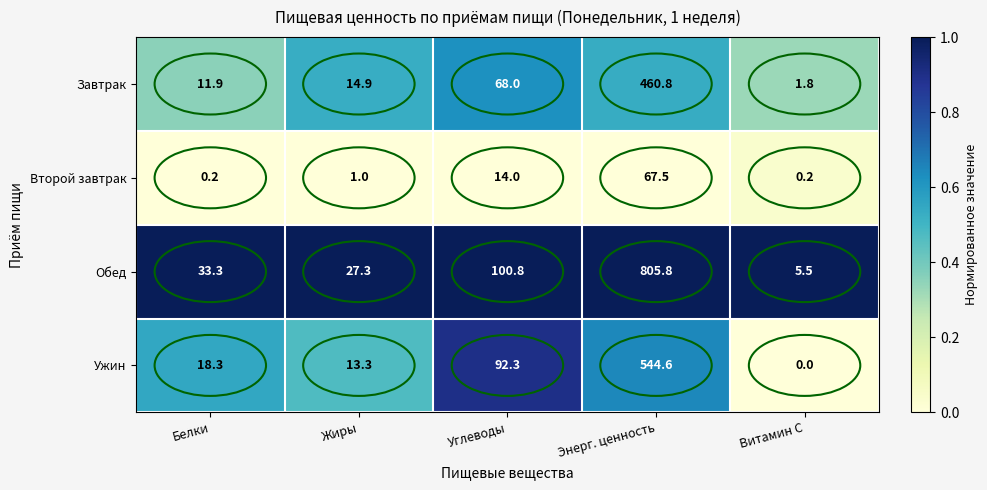

Between Белки and Энерг. ценность, which series saw the biggest shift?

Обед